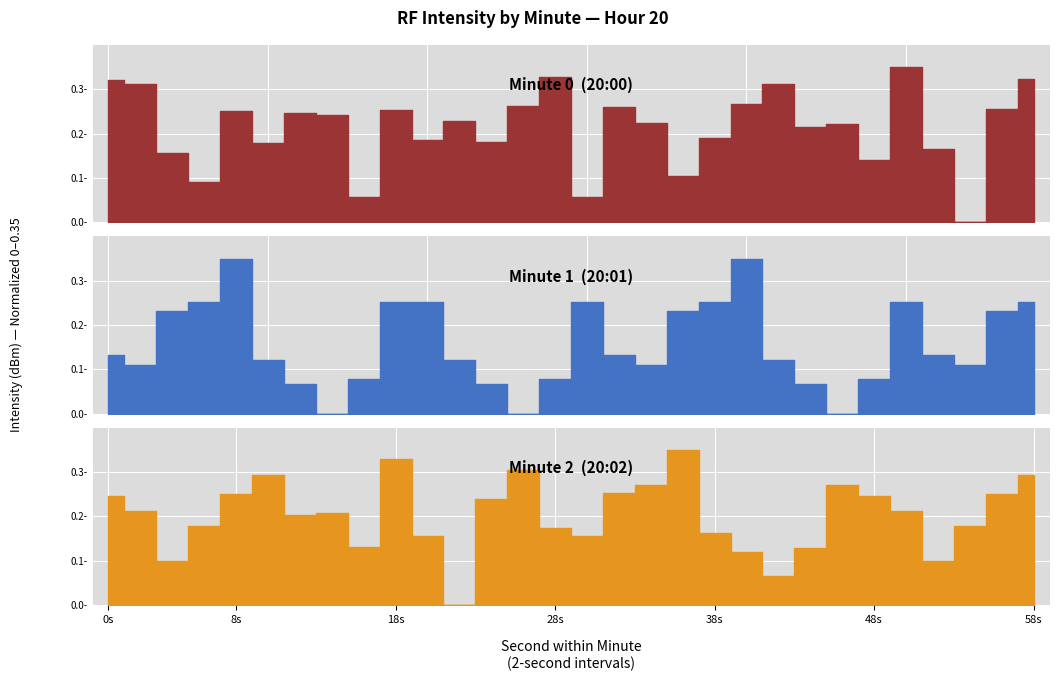

What is the sum of all Minute 2 (20:02) values?

6.1